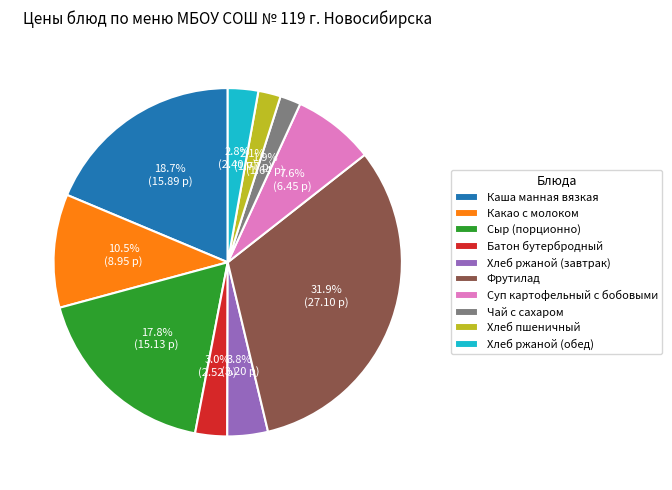

Is the sum of Батон бутербродный and Каша манная вязкая greater than half?

No